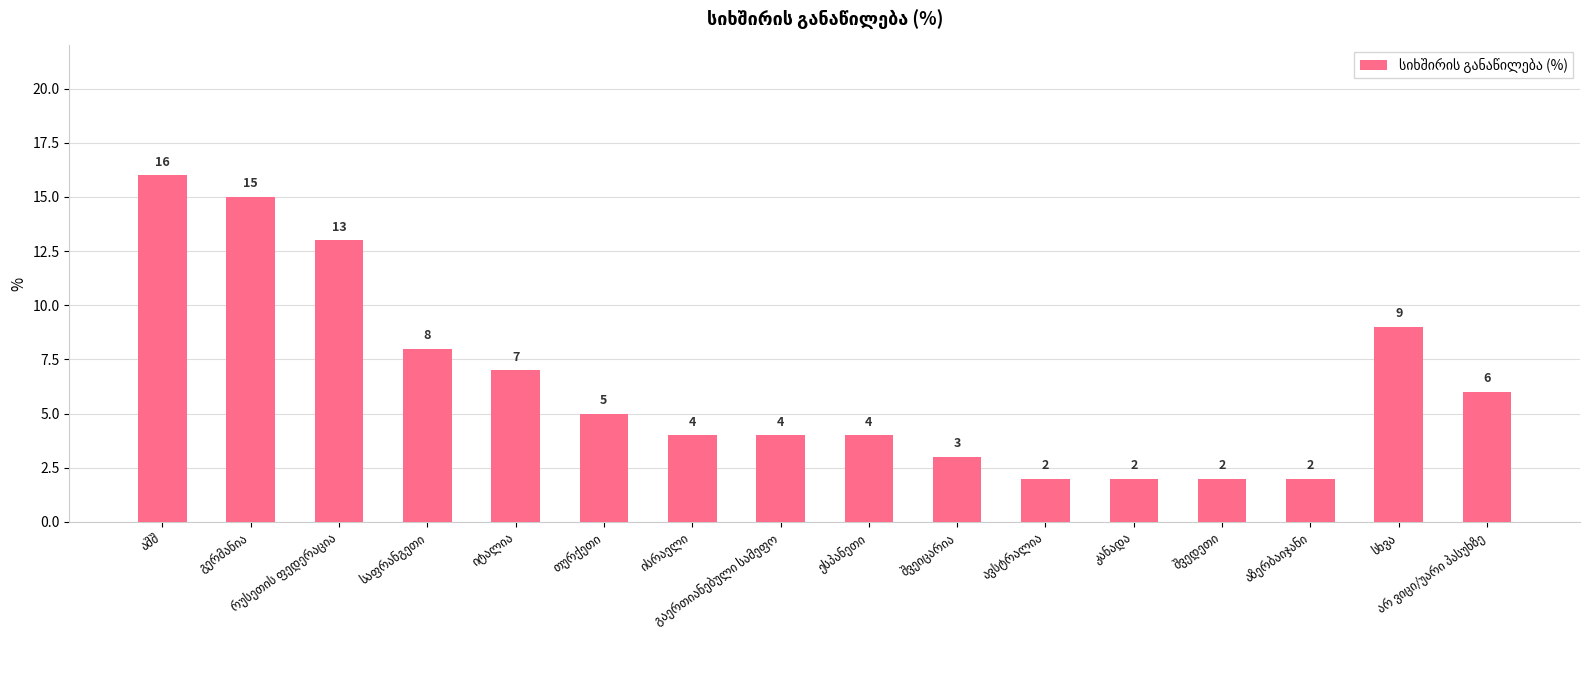

Are the bars horizontal?

No